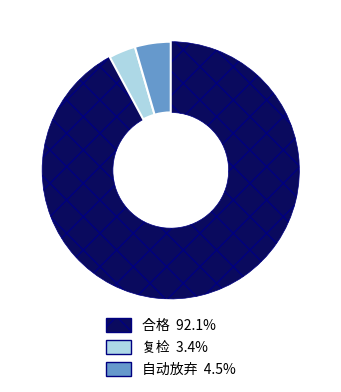

True or false: 复检 accounts for 3% of the total.

True